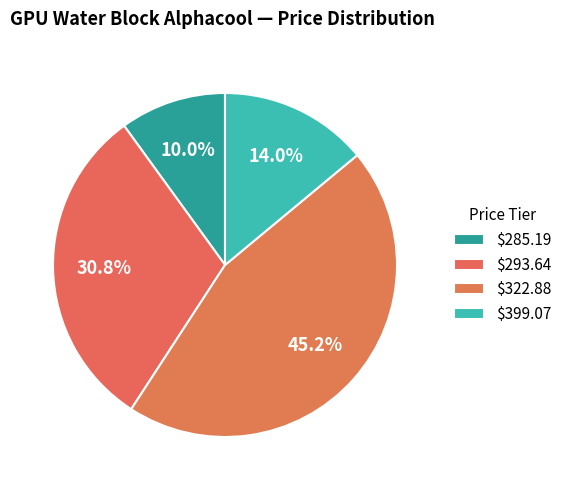

How many segments does this pie chart have?

4